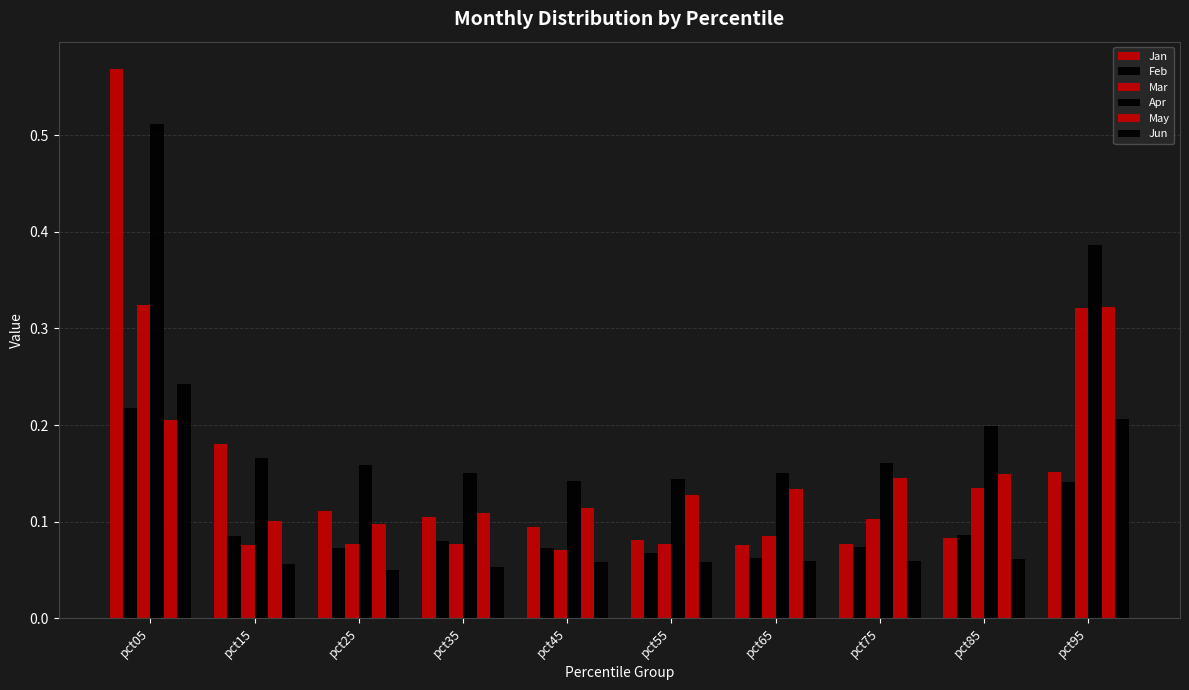

True or false: Jun has a value of 0.4 at pct05.

False